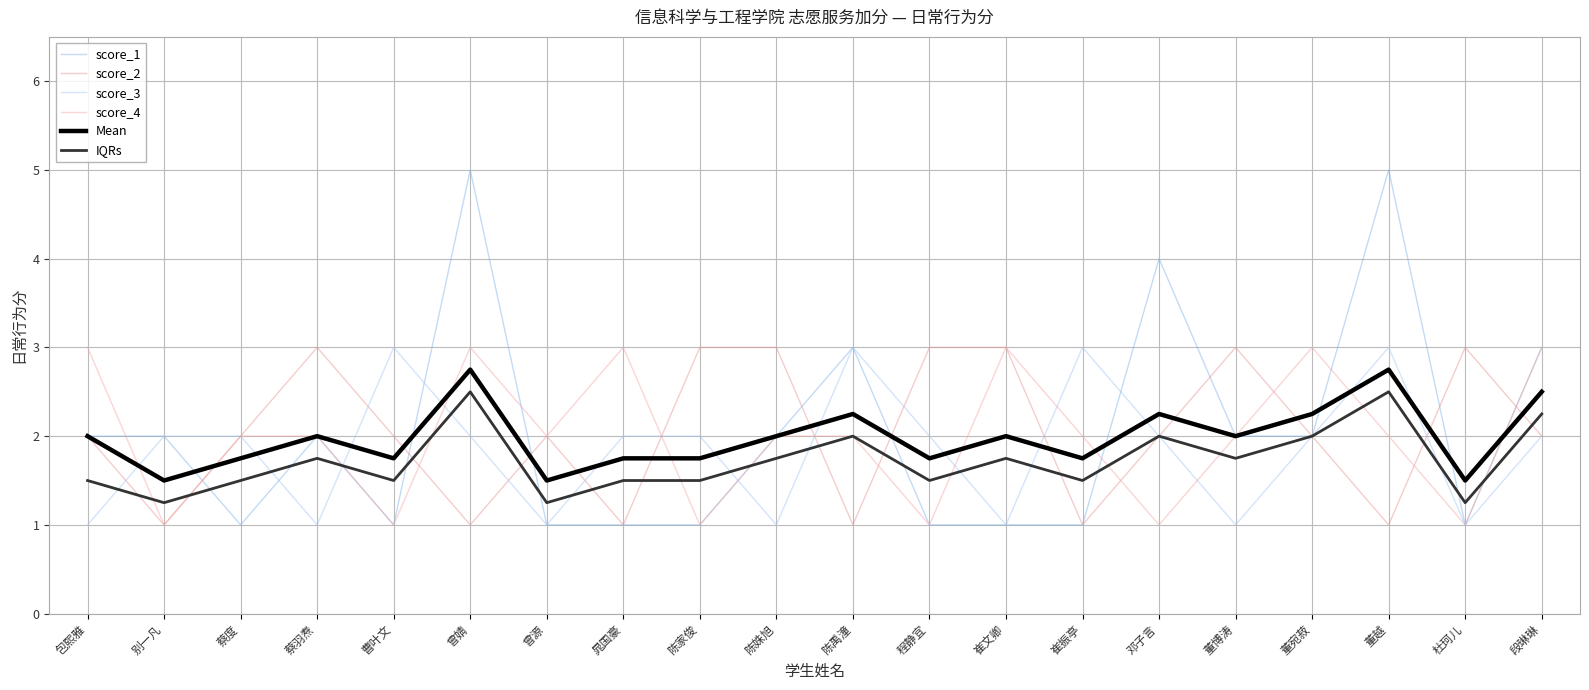

Which series ends up on top after the final intersection of score_3 and IQRs?

IQRs